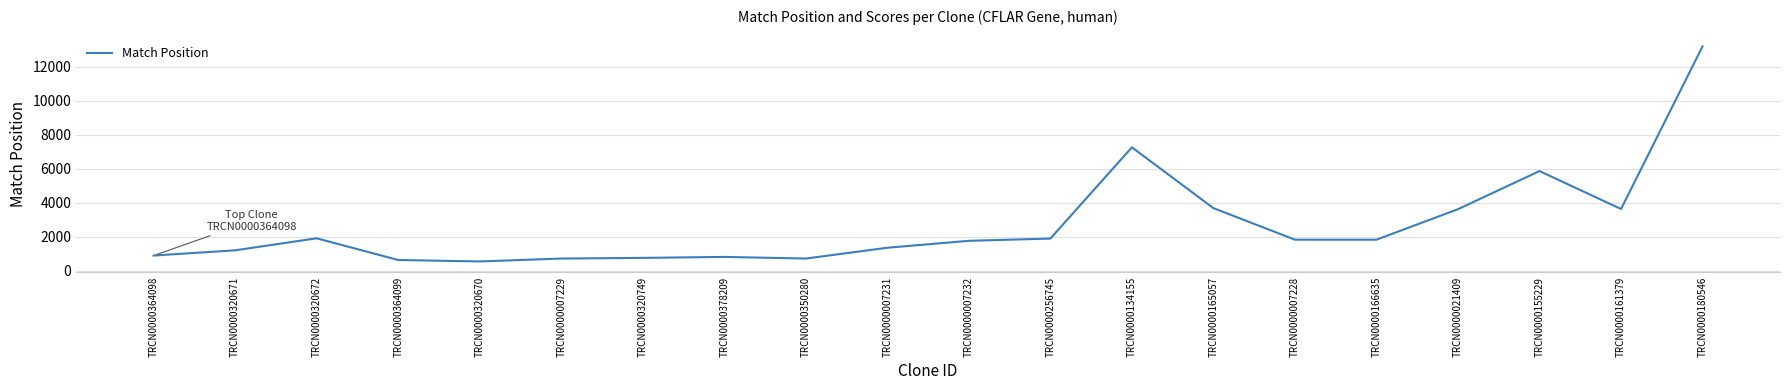

Between TRCN0000320749 and TRCN0000165057, which is larger?

TRCN0000165057